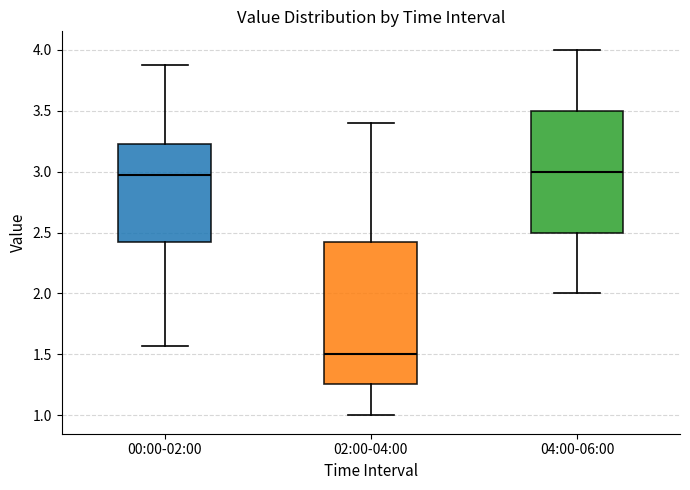

Comparing the boxes themselves (not the whiskers), which one is the tallest?

02:00-04:00